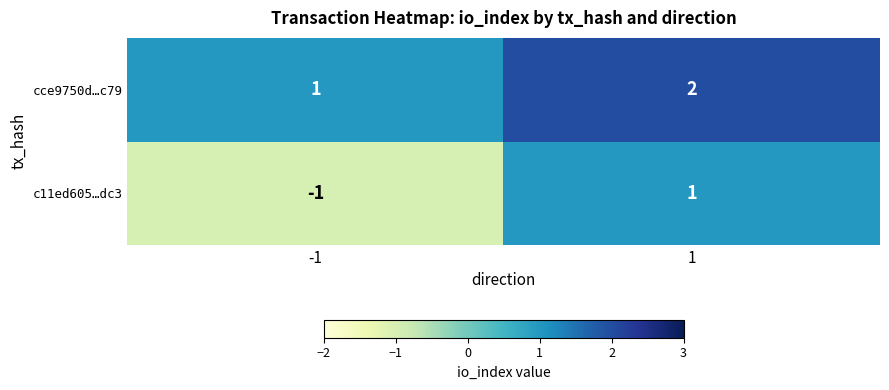

Which series has the largest range (max minus min)?

c11ed605…dc3